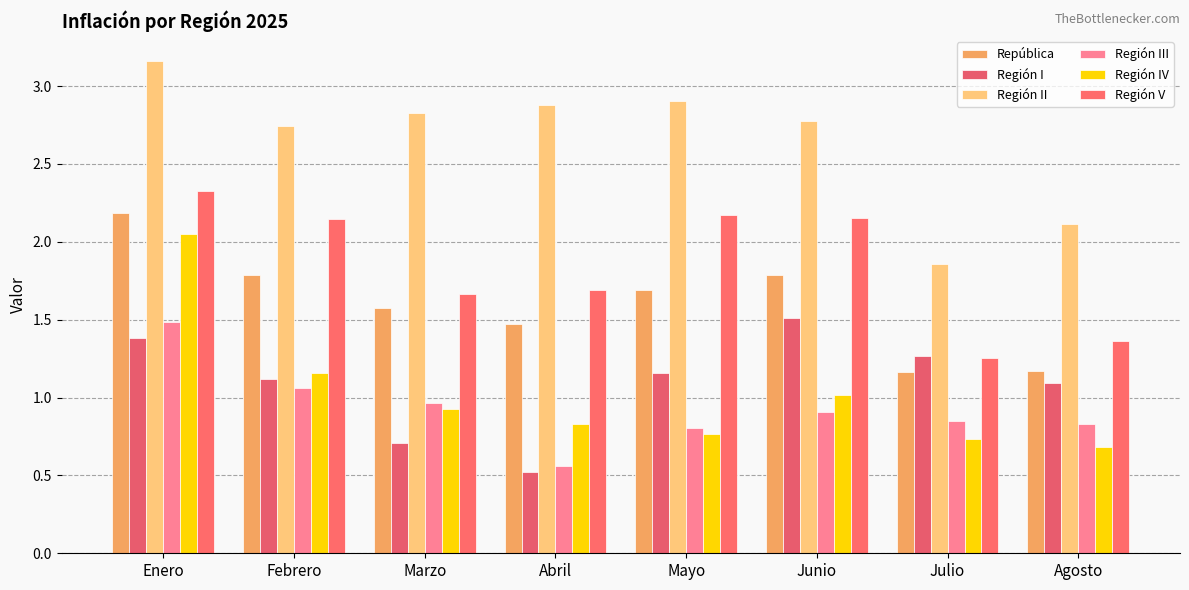

What are all the series names shown in the legend?

República, Región I, Región II, Región III, Región IV, Región V